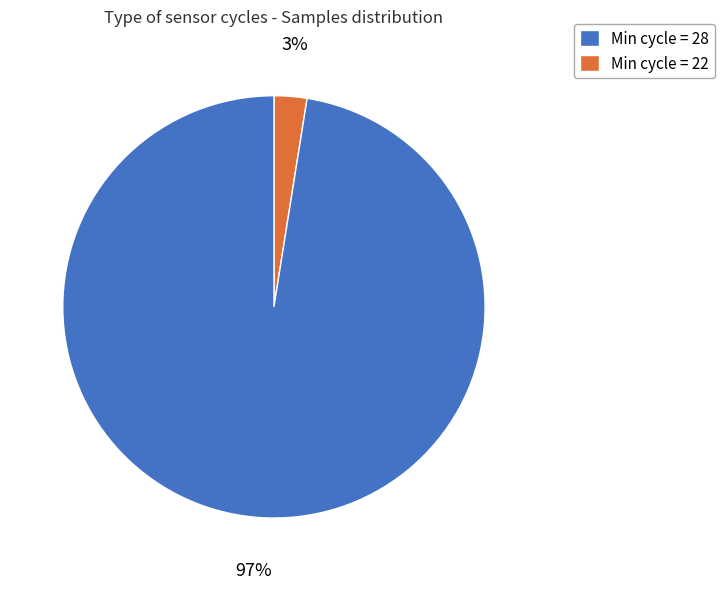

Does any single category account for the majority?

Yes